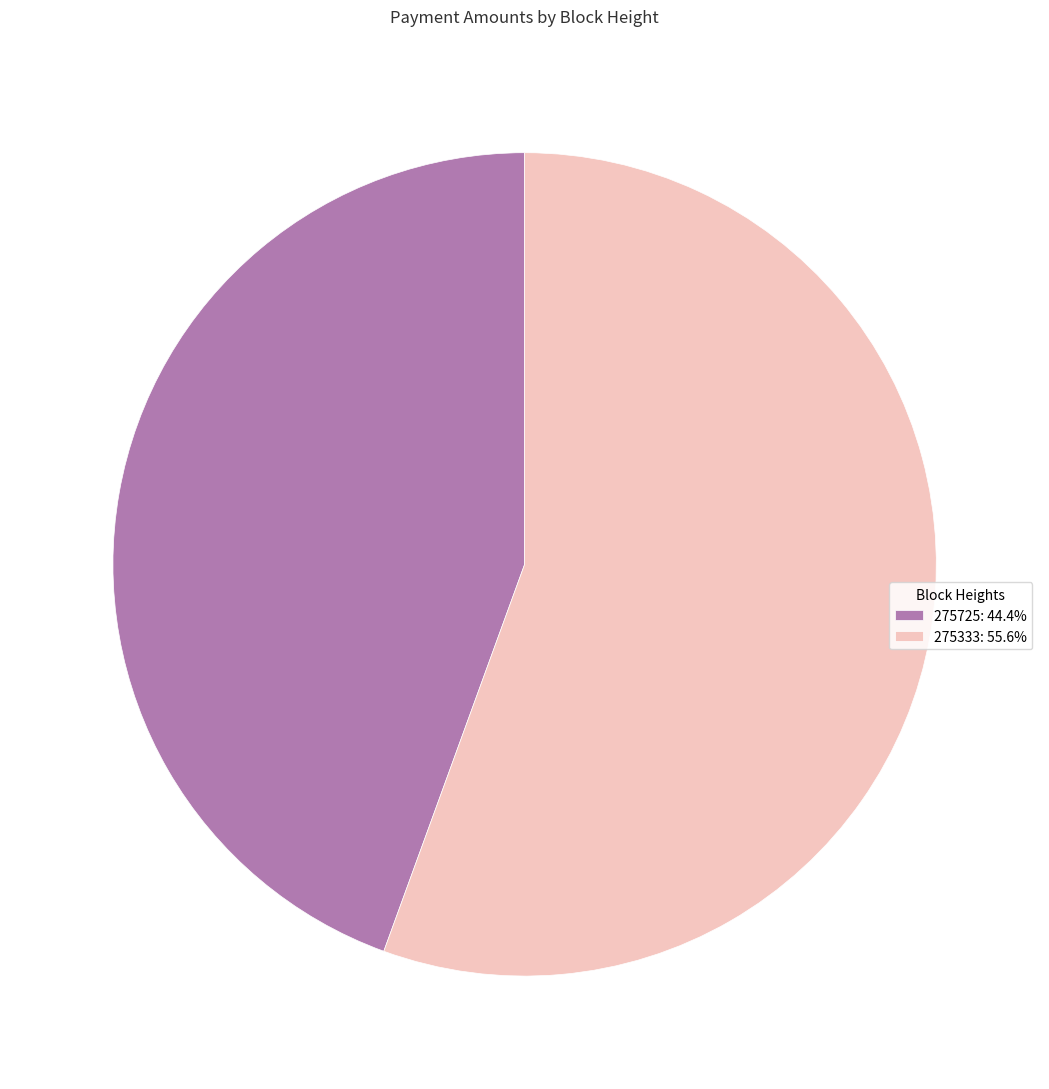

True or false: 275725 accounts for 44% of the total.

True